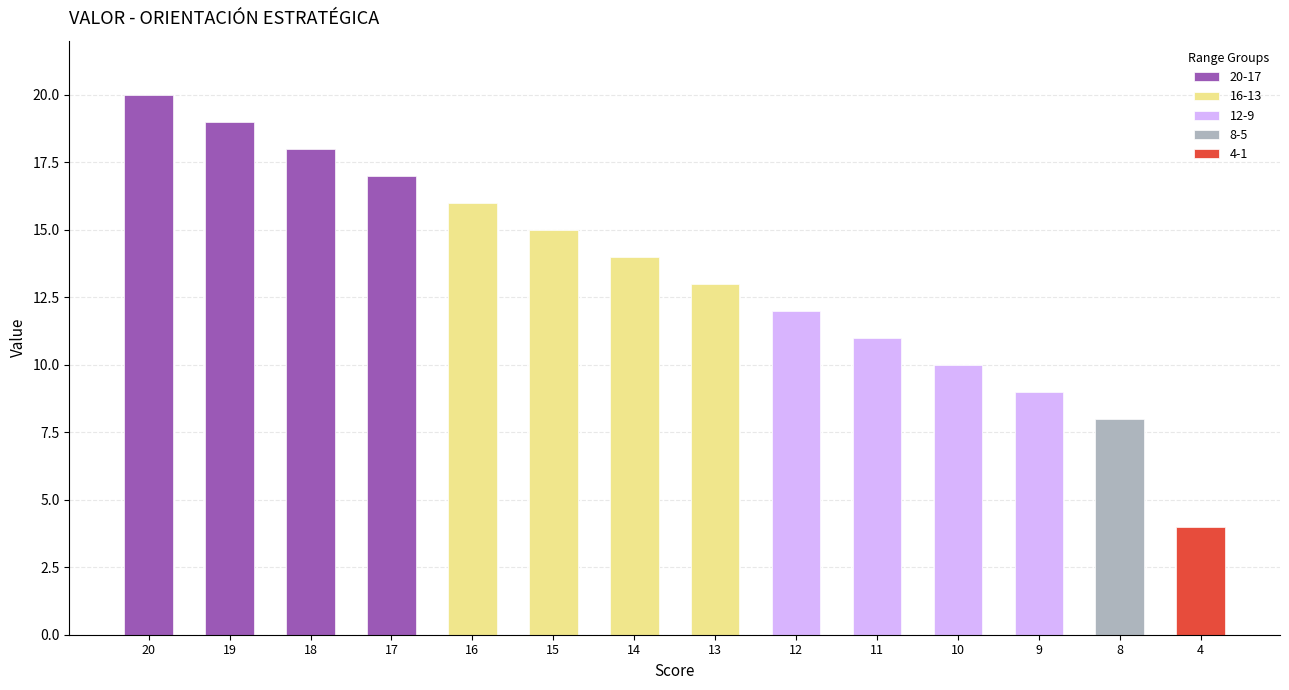

What is the greatest value displayed?

20